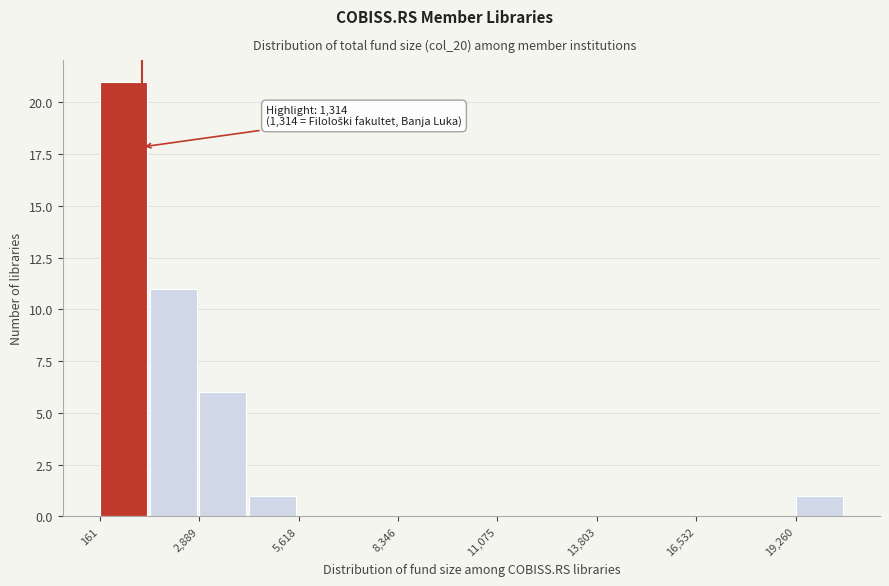

Read against the x-axis, roughly where is the centre of the tallest bar?

1000